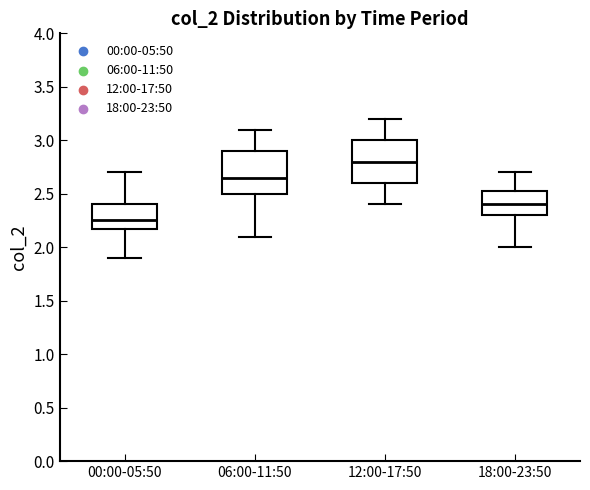

Where does the median line of the box for 06:00-11:50 sit on the y-axis? The values are not printed on the chart, so give them approximately, as read against the axis.

2.65